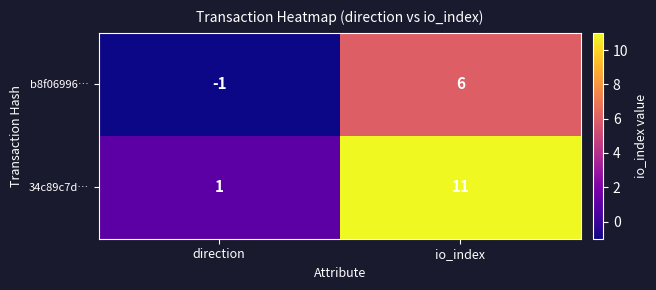

What is the average value of the 34c89c7d… series?

6